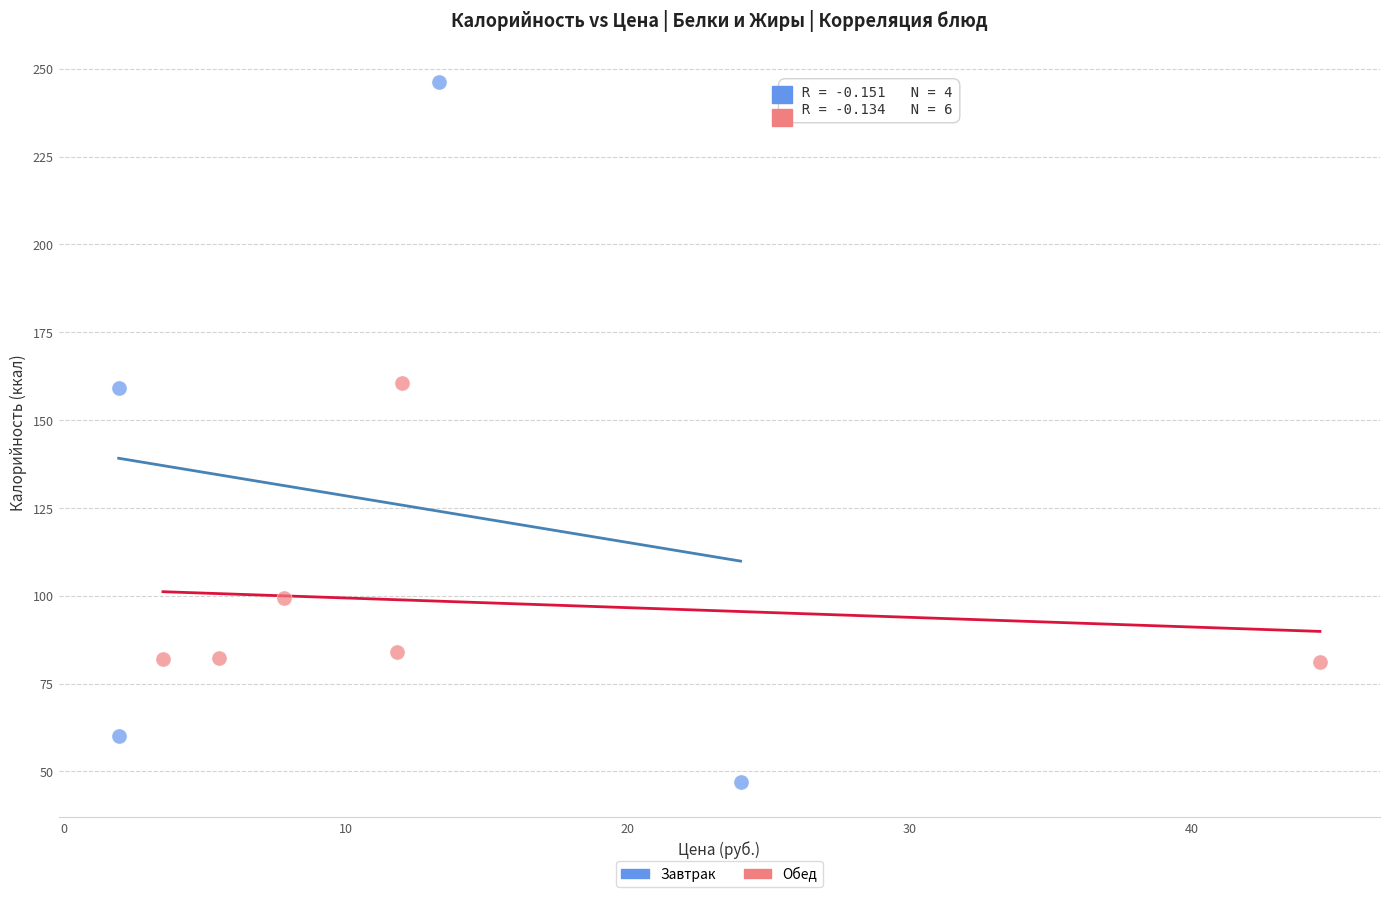

Which series contains the highest Y value?

Завтрак